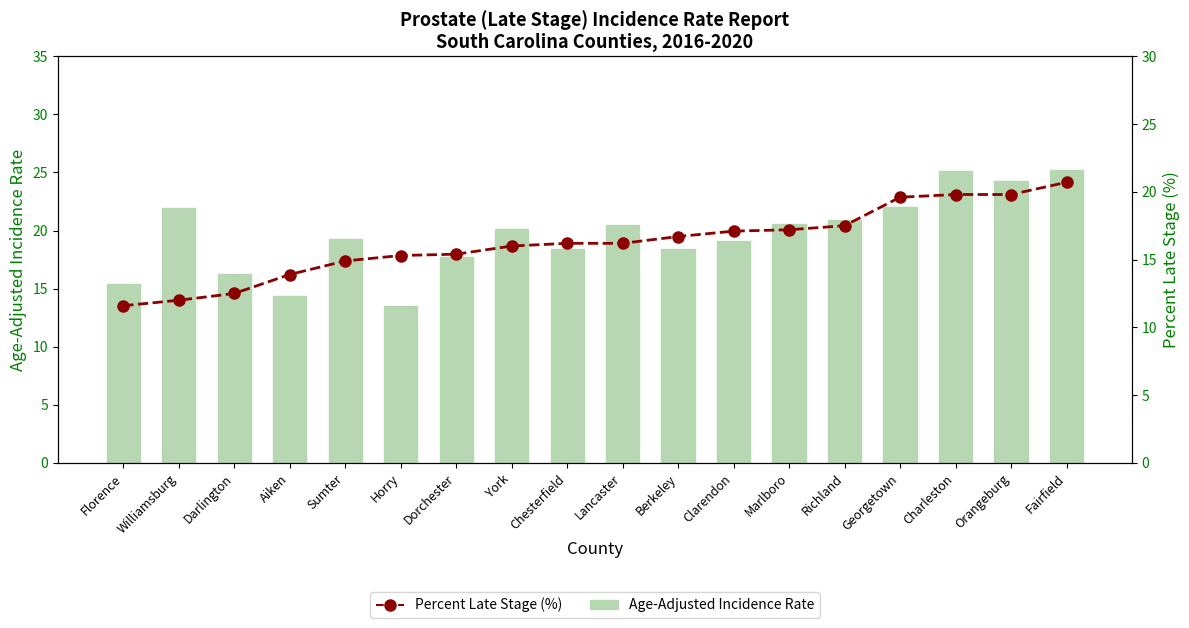

Reading right to left, list all the values displayed in this chart.

Age-Adjusted Incidence Rate: 25.2	24.3	25.1	22.0	20.9	20.6	19.1	18.4	20.5	18.4	20.1	17.7	13.5	19.3	14.4	16.3	21.9	15.4
Percent Late Stage (%): 20.7	19.8	19.8	19.6	17.5	17.2	17.1	16.7	16.2	16.2	16.0	15.4	15.3	14.9	13.9	12.5	12.0	11.6